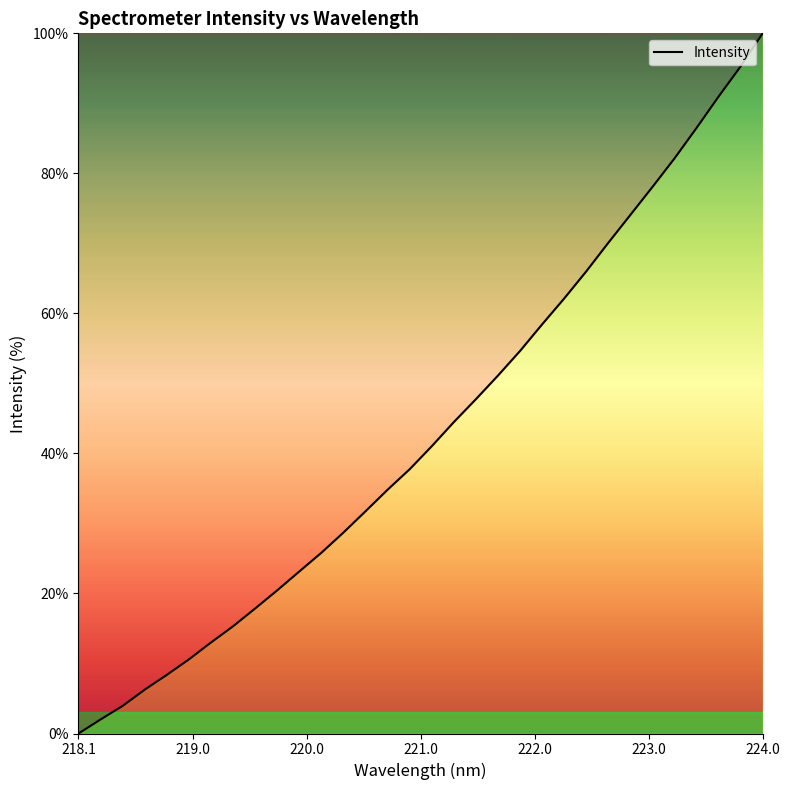

What is the greatest value displayed?

100.0